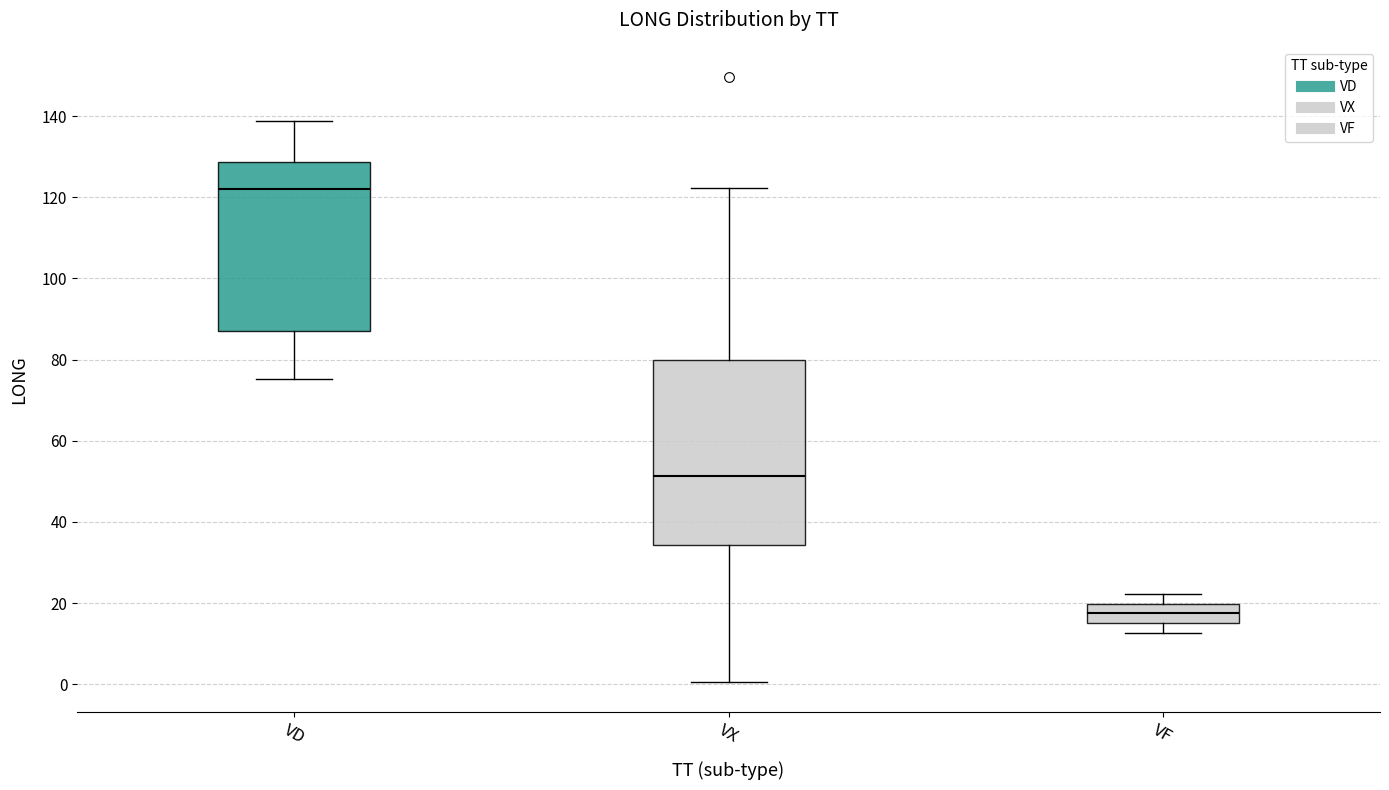

Reading left to right, read every box against the y-axis: the position of its median line, the range the box covers, and the ends of its whiskers. The values are not printed on the chart, so give them approximately, as read against the axis.

VD: median 122, box 88 to 128, whiskers 76 to 138
VX: median 52, box 34 to 80, whiskers 0 to 122
VF: median 18, box 16 to 20, whiskers 12 to 22